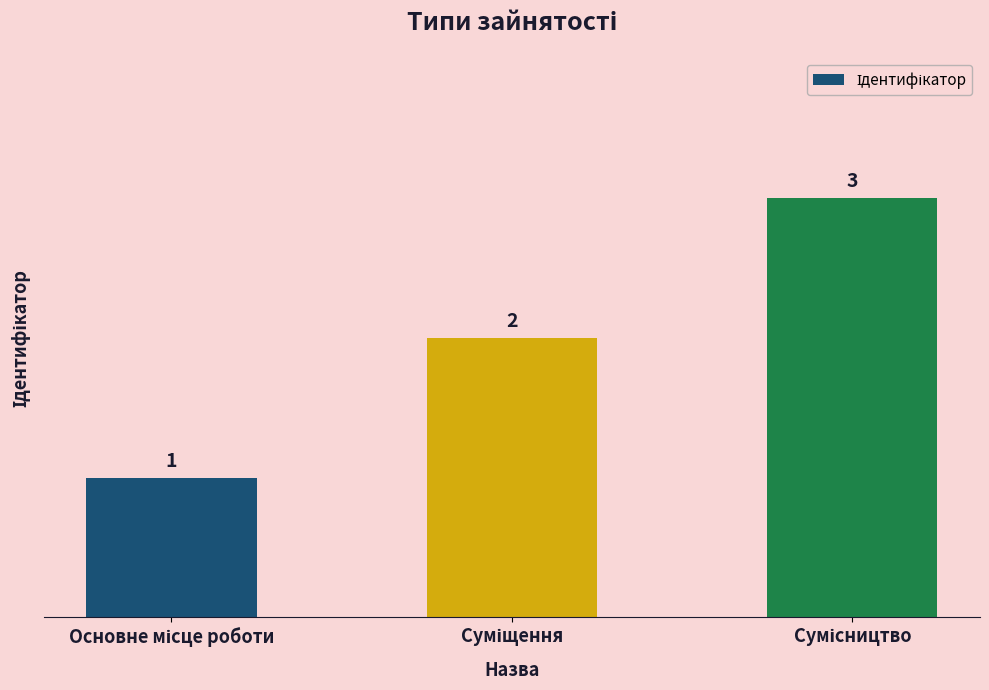

What is the value of the 1st bar from the left?

1